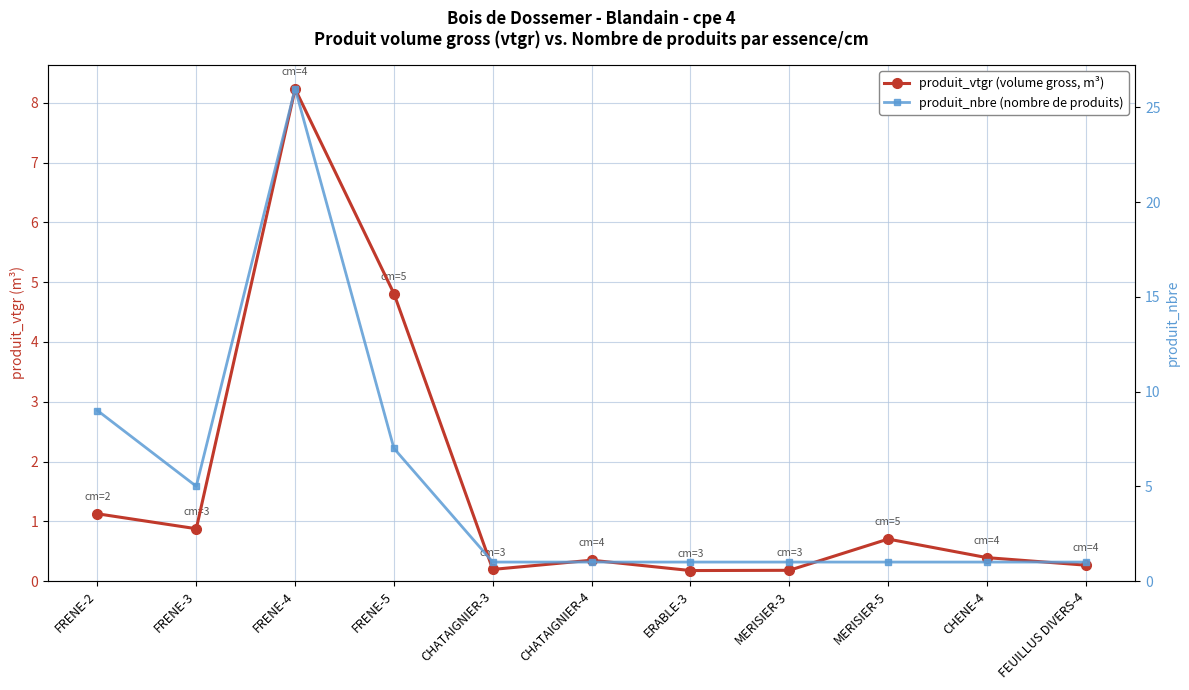

Is this an area chart (filled region under the line)?

No